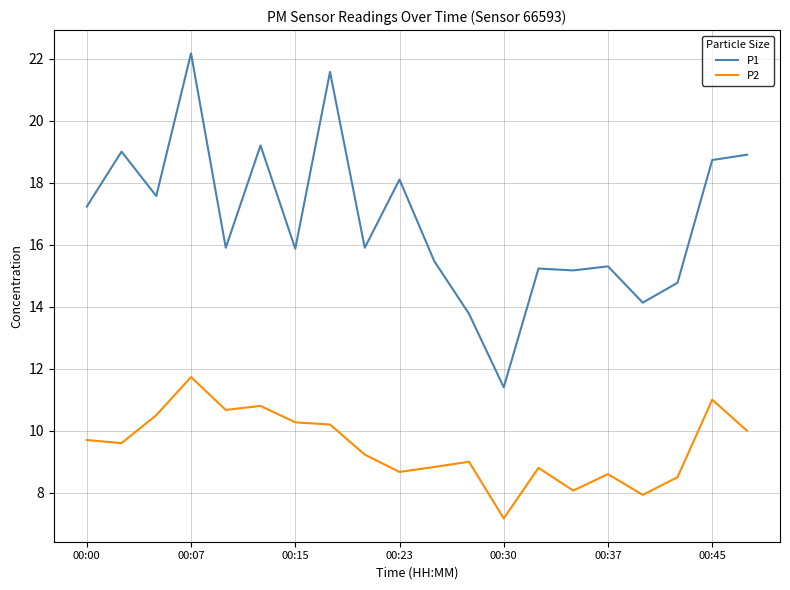

What is the sum of all P2 values?

189.3